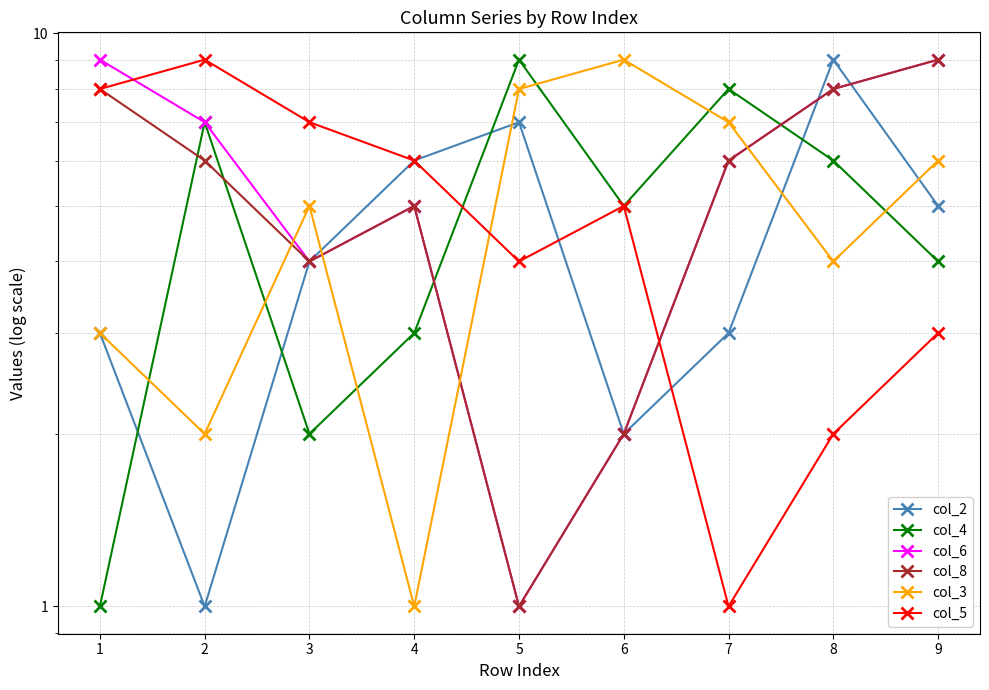

Reading right to left, list all the values displayed in this chart.

col_2: 9=5	8=9	7=3	6=2	5=7	4=6	3=4	2=1	1=3
col_4: 9=4	8=6	7=8	6=5	5=9	4=3	3=2	2=7	1=1
col_6: 9=9	8=8	7=6	6=2	5=1	4=5	3=4	2=7	1=9
col_8: 9=9	8=8	7=6	6=2	5=1	4=5	3=4	2=6	1=8
col_3: 9=6	8=4	7=7	6=9	5=8	4=1	3=5	2=2	1=3
col_5: 9=3	8=2	7=1	6=5	5=4	4=6	3=7	2=9	1=8